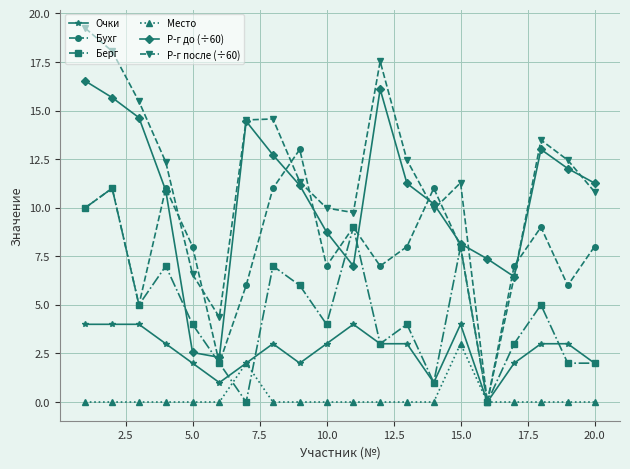

How many Место values are between 0 and 1?

18